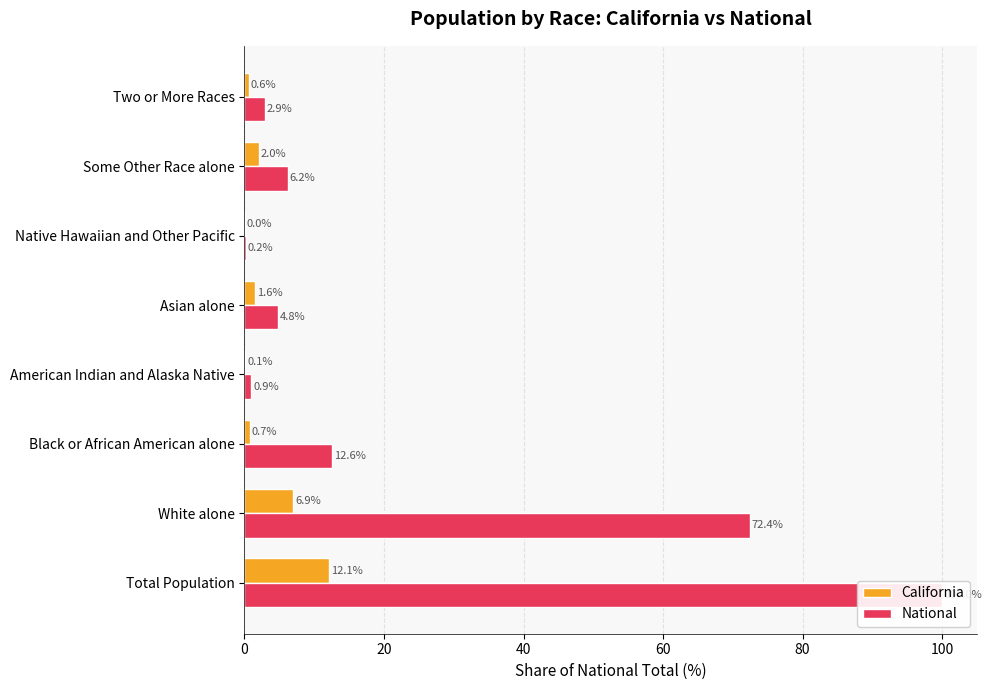

Are the bars grouped side by side (vs. stacked)?

Yes